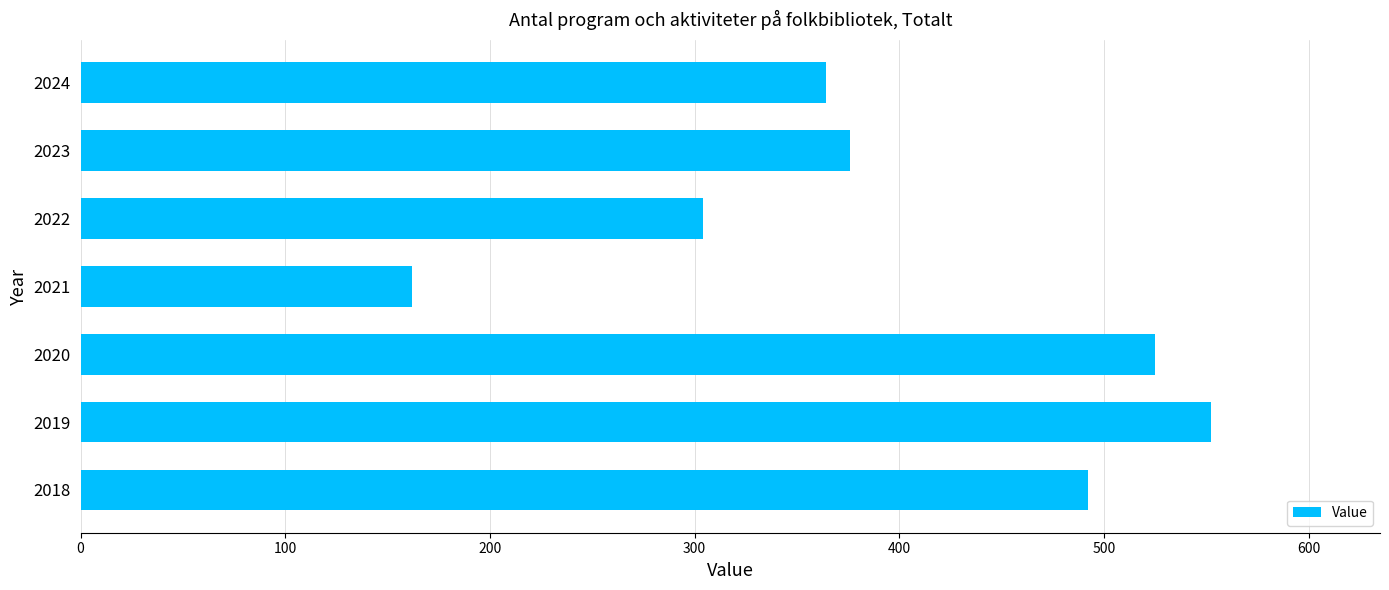

Which category has the lowest value across all series?

2021